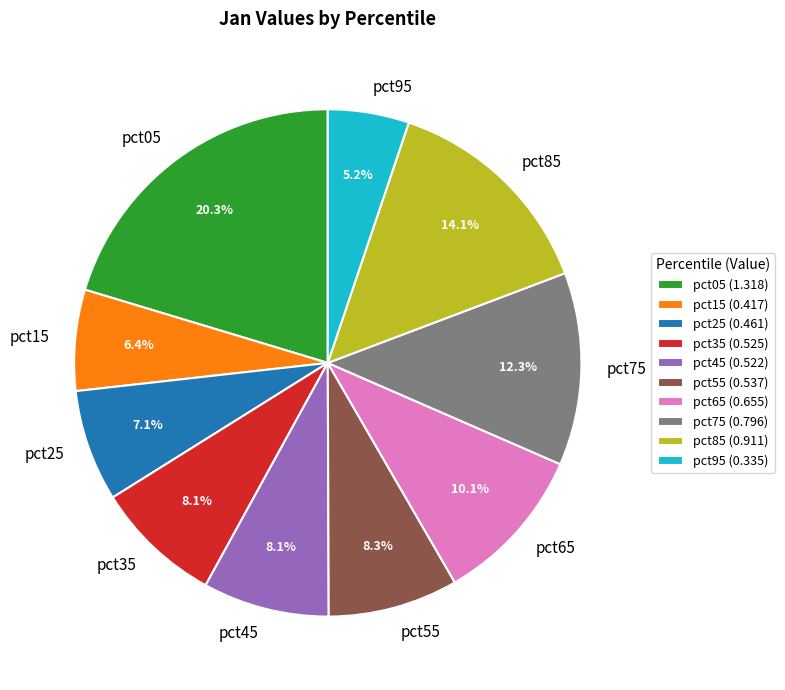

The pct95 slice represents 5% of the pie. True or false?

True